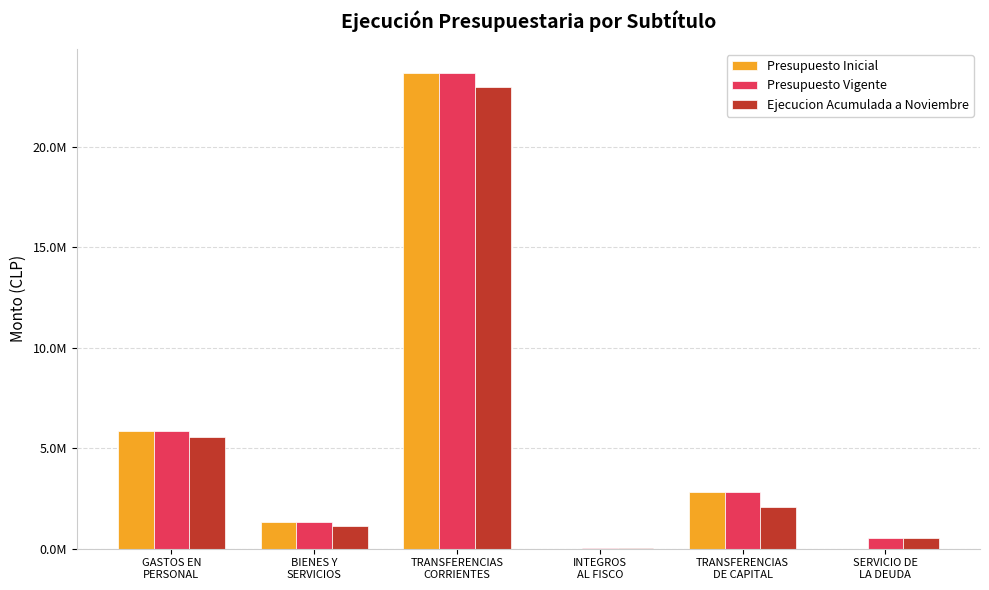

At how many categories does at least one series exceed 1417855?

3